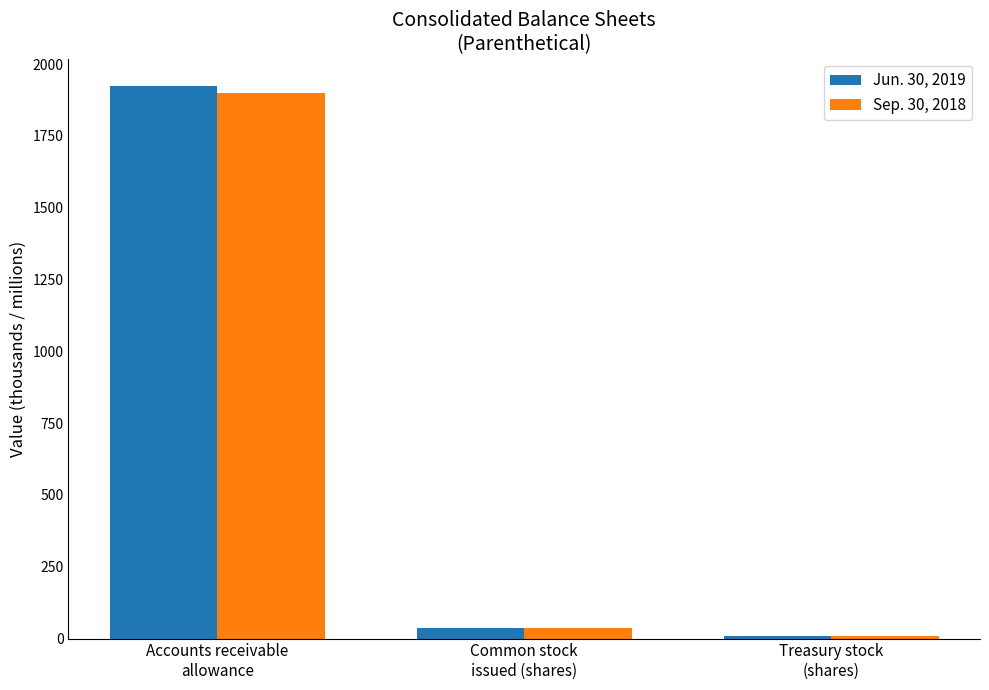

Reading right to left, transcribe all the data shown in this chart.

Jun. 30, 2019: 10.4	36.5	1923.0
Sep. 30, 2018: 10.4	35.9	1900.0